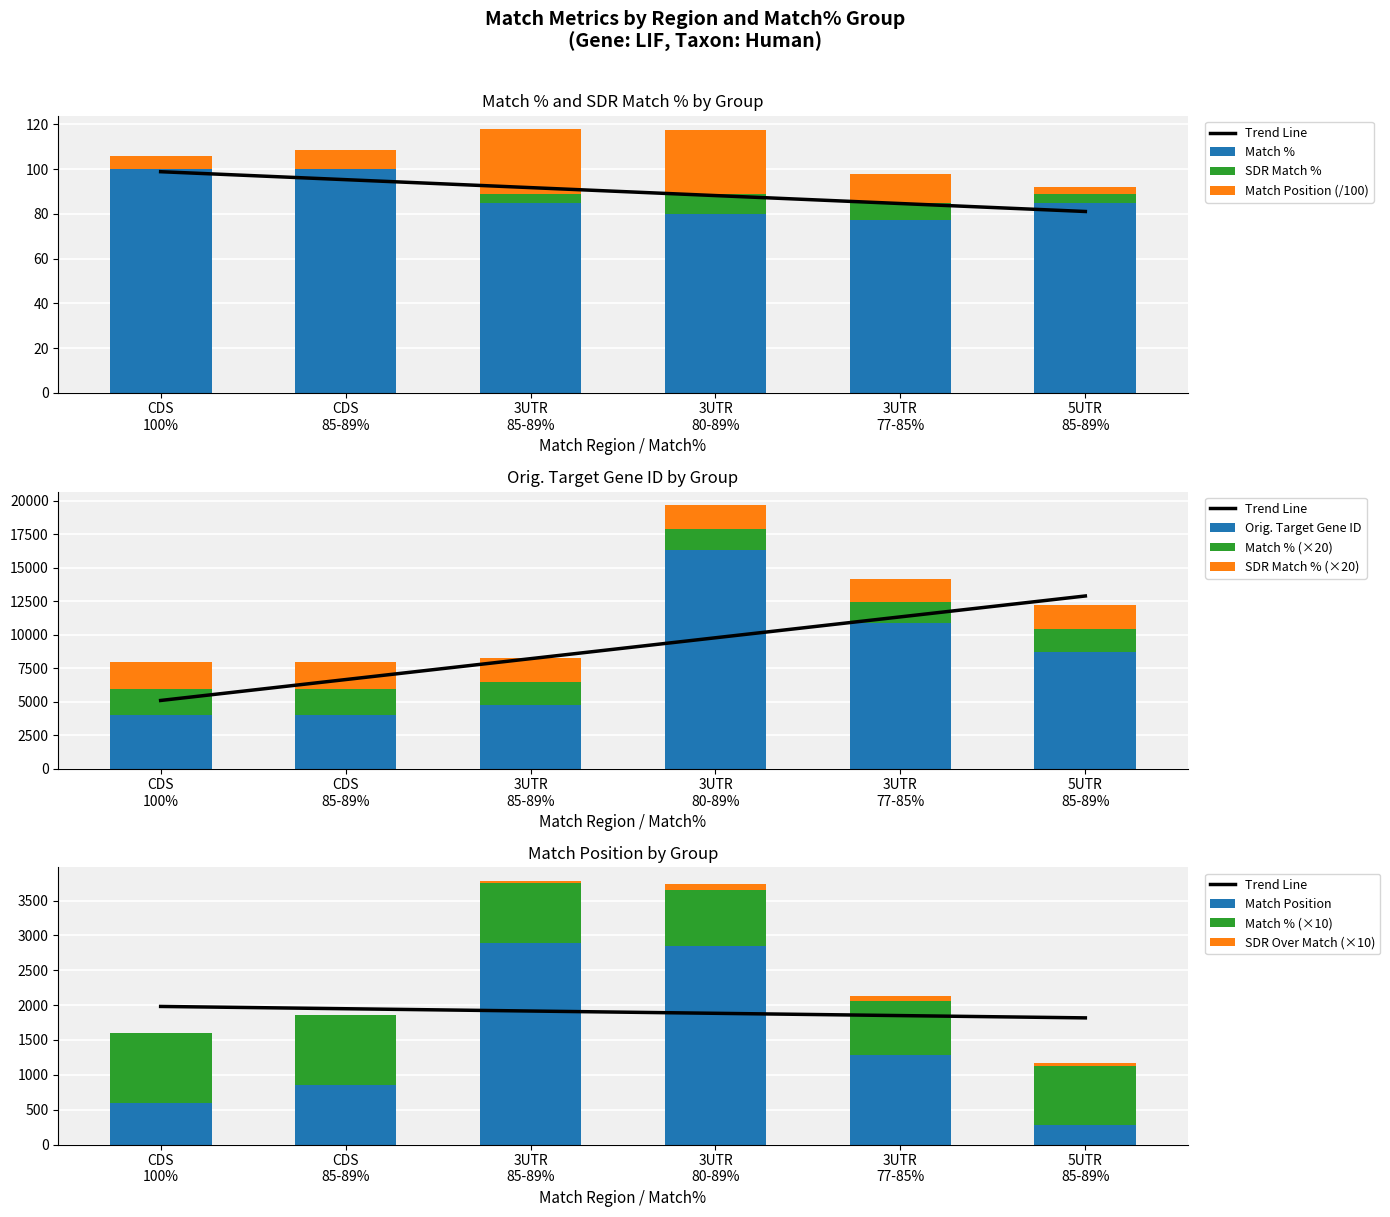

What is the maximum value for Match %?

100.0